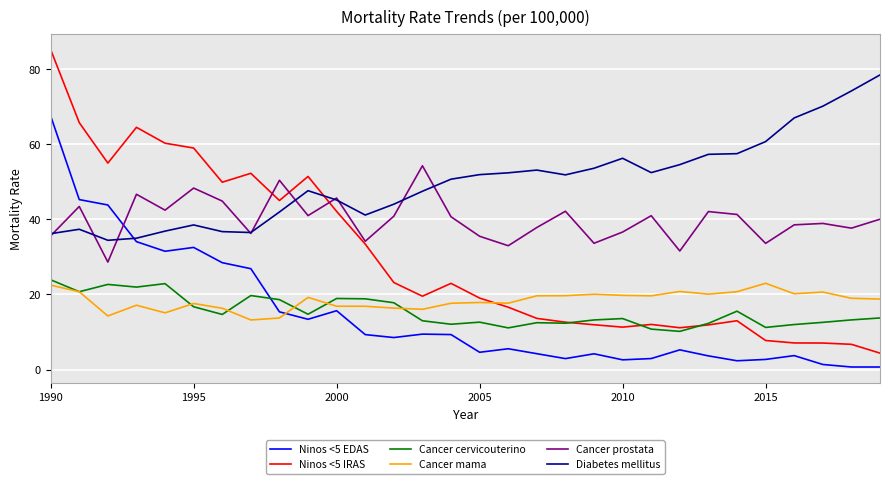

What is the greatest value displayed?

85.2